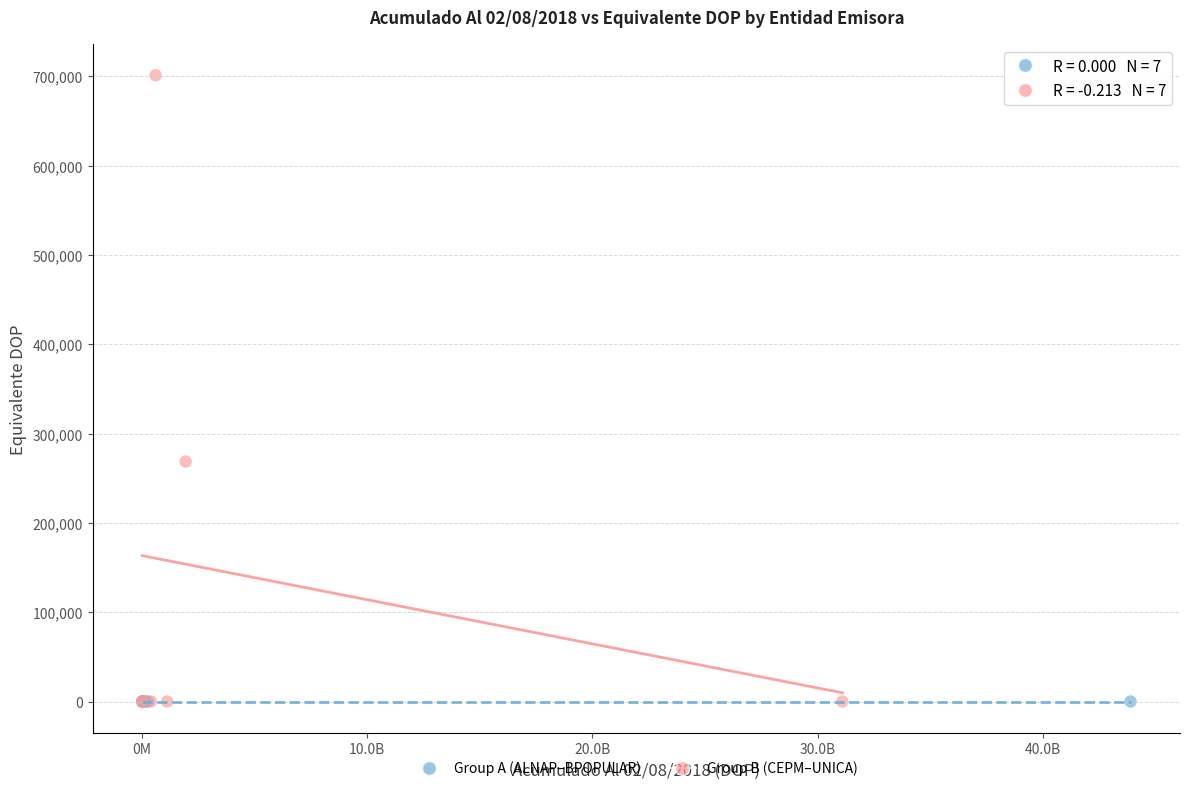

What are all the series names shown in the legend?

Group A (ALNAP–BPOPULAR), Group B (CEPM–UNICA)